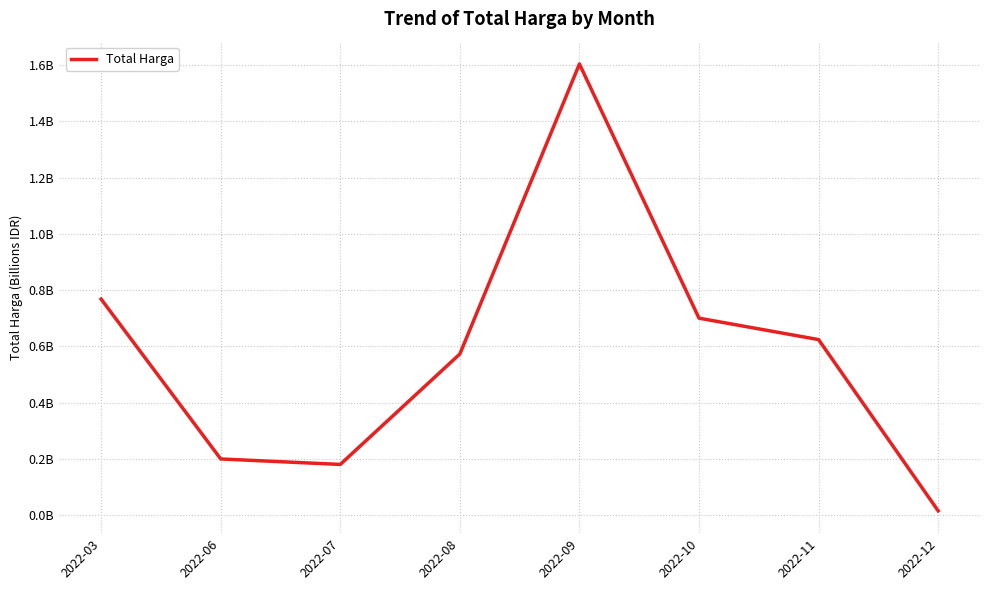

Does the chart have visible grid lines?

Yes